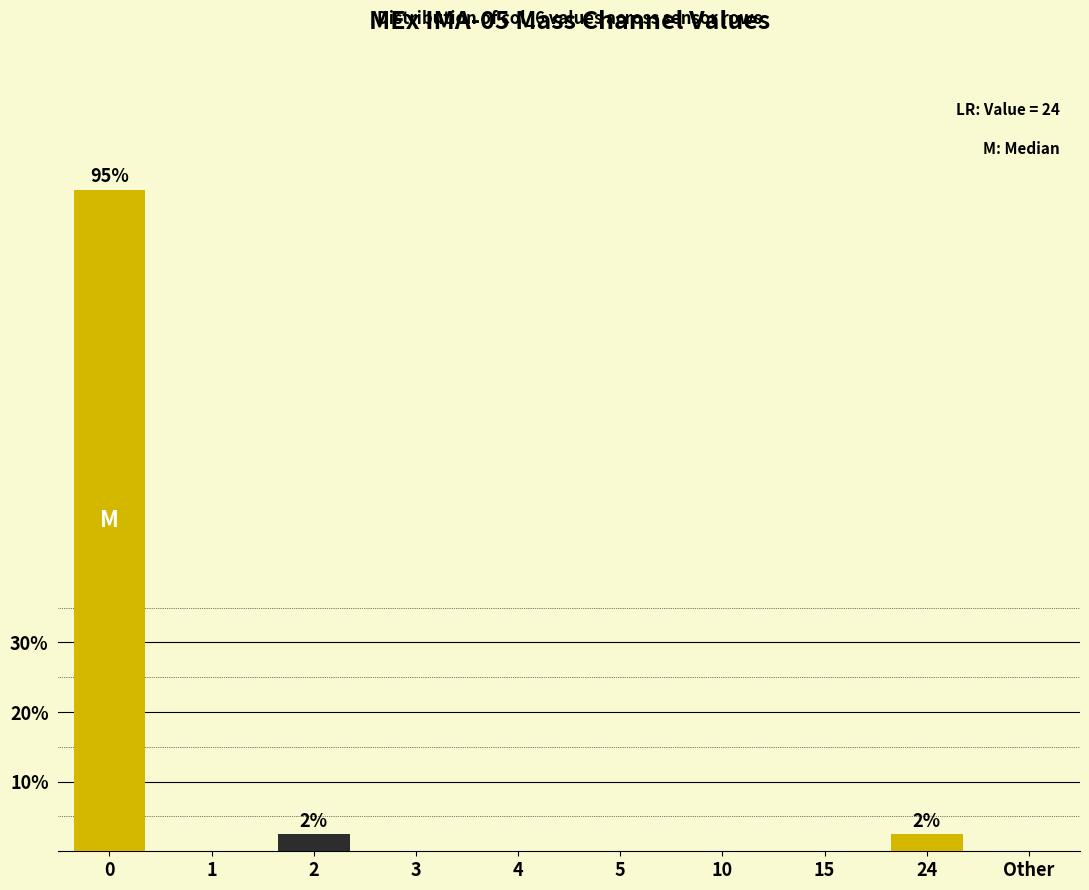

True or false: the data shows 0.0 at 5.

True